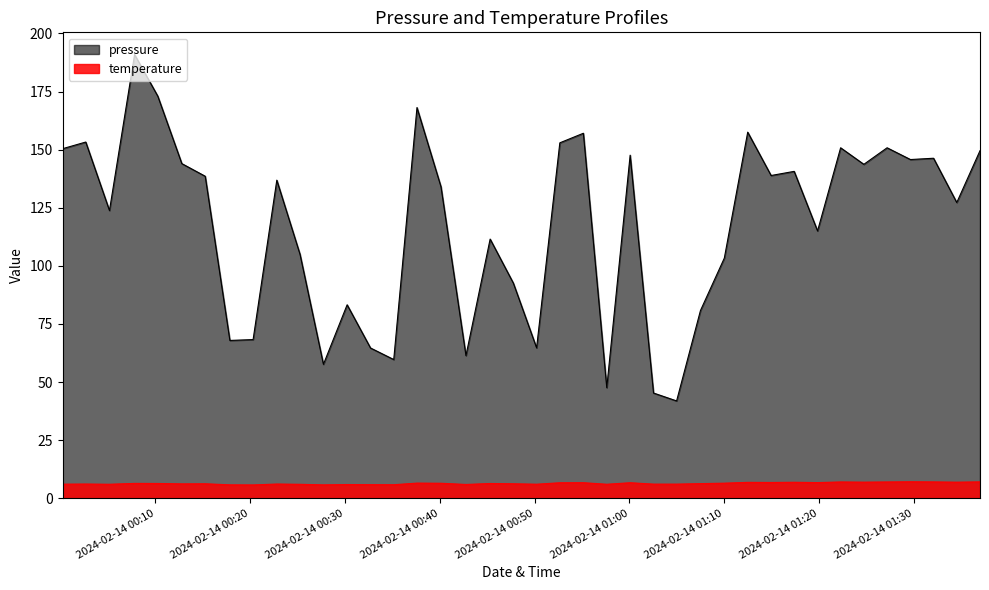

Which series has the largest total across all categories?

pressure